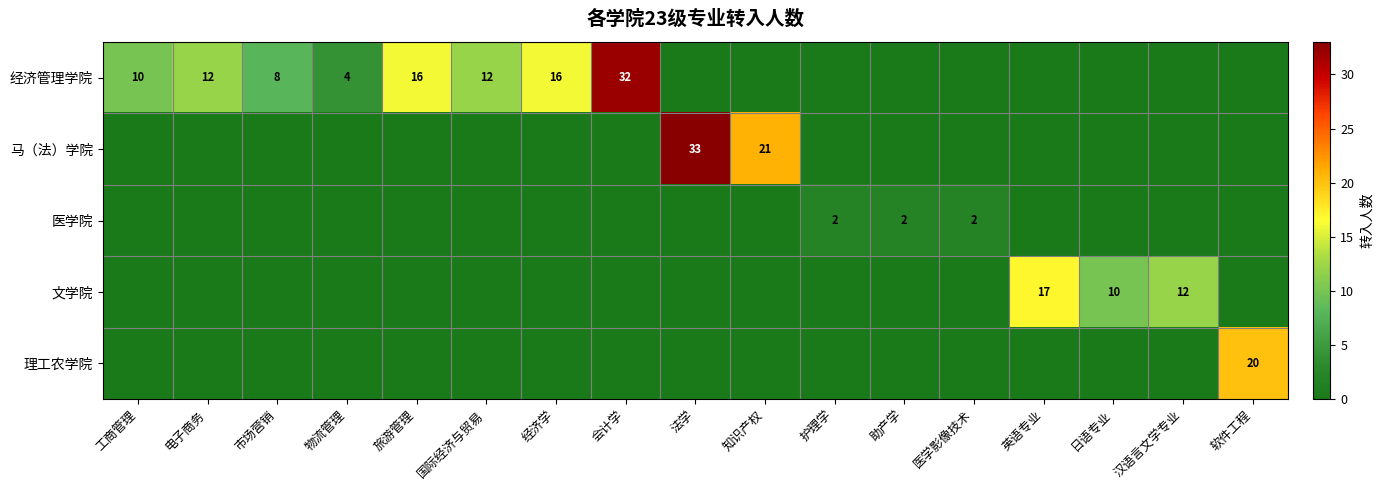

How many categories are shown in the chart?

17